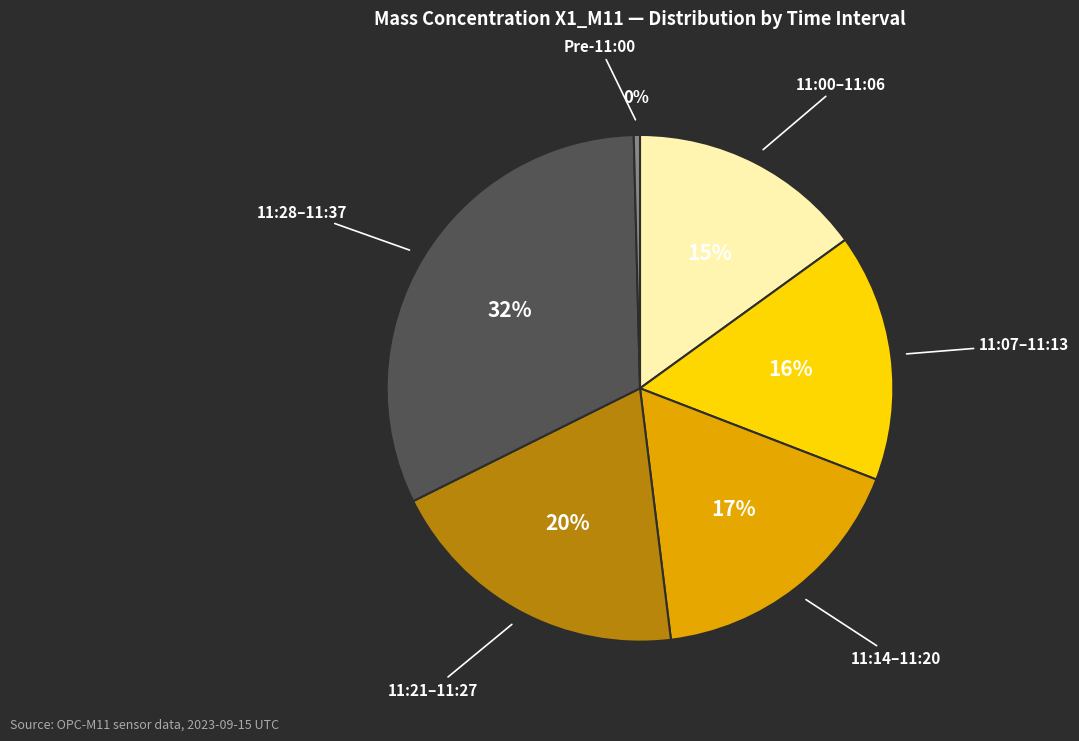

Is there a majority slice in this chart?

No